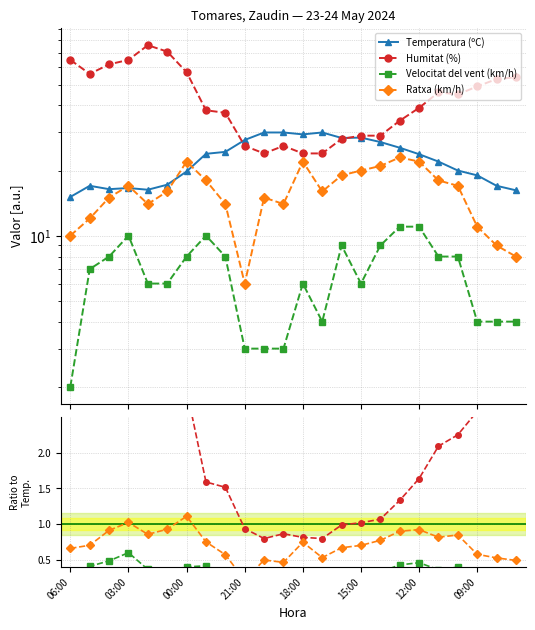

Is the value of Temperatura (ºC) at 02:00 greater than the value of Humitat (%) at 23:00?

No